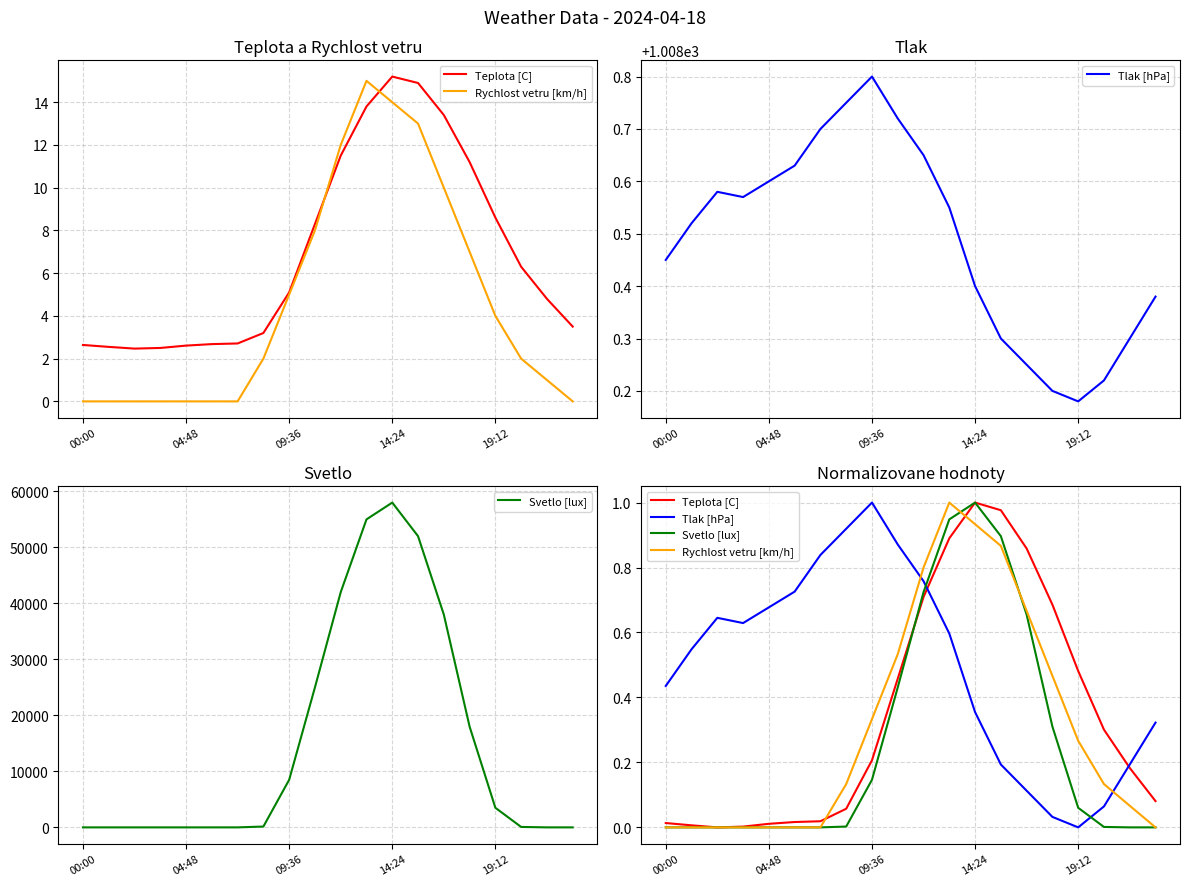

What is the total value across all series at 15?

1.5